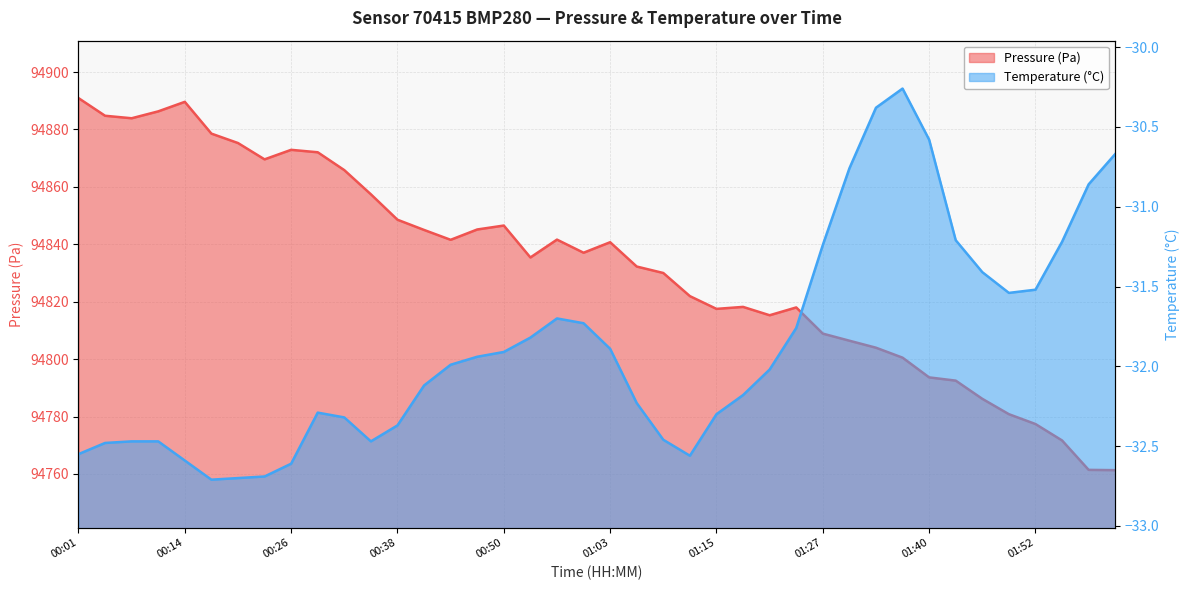

Is it true that pressure equals 94875.3 at 00:20?

True